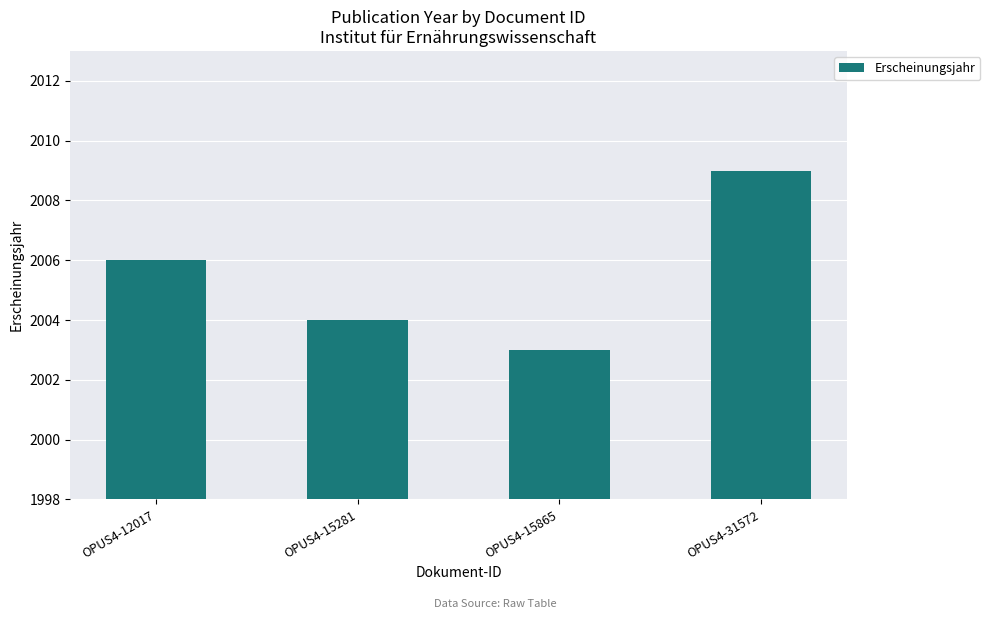

Count the number of data series in this chart.

1